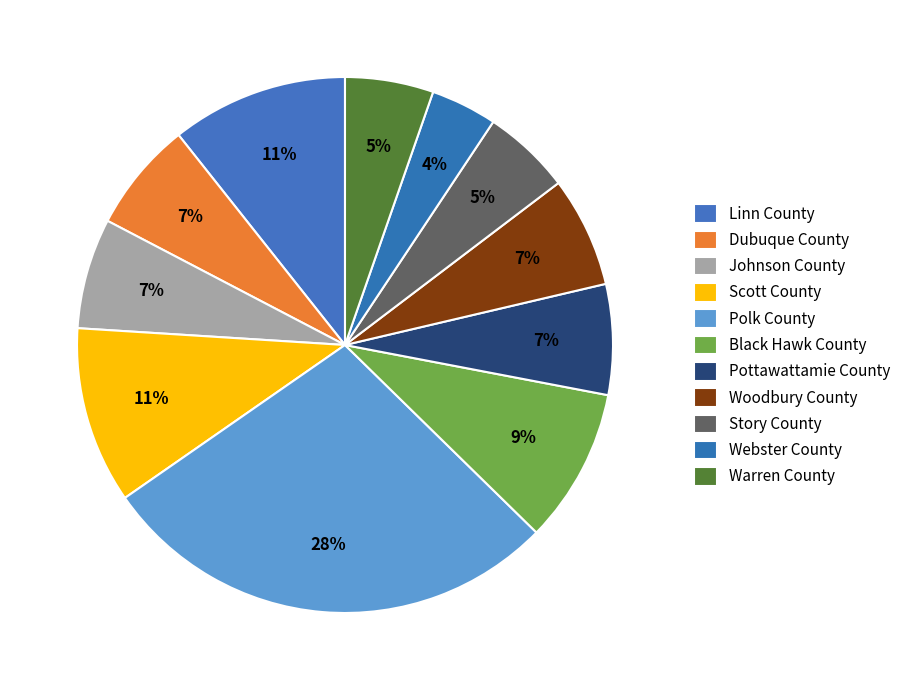

True or false: Story County accounts for 5% of the total.

True